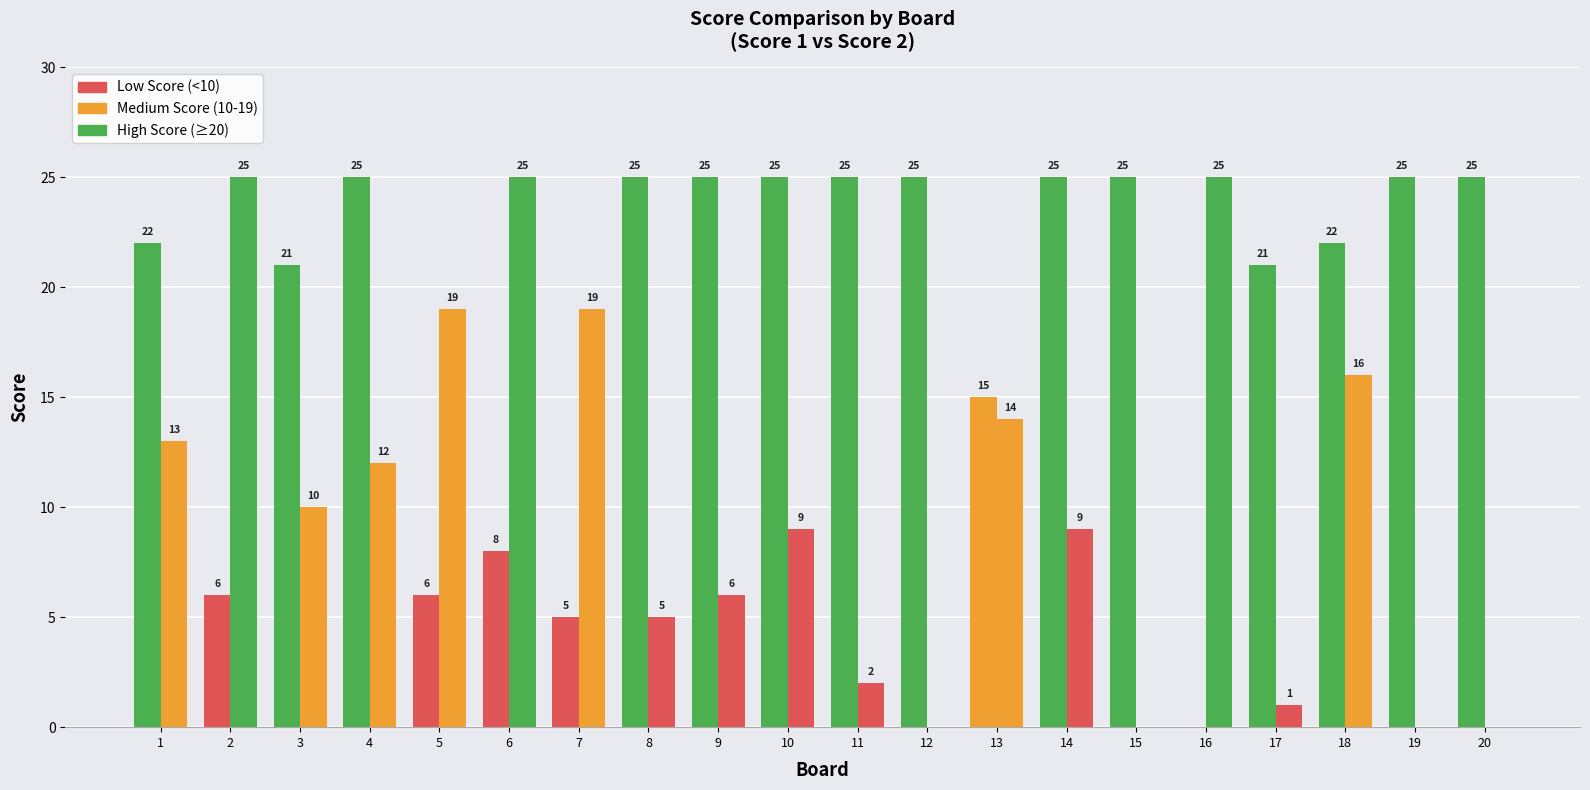

What is the highest value of the Score 1 series?

25